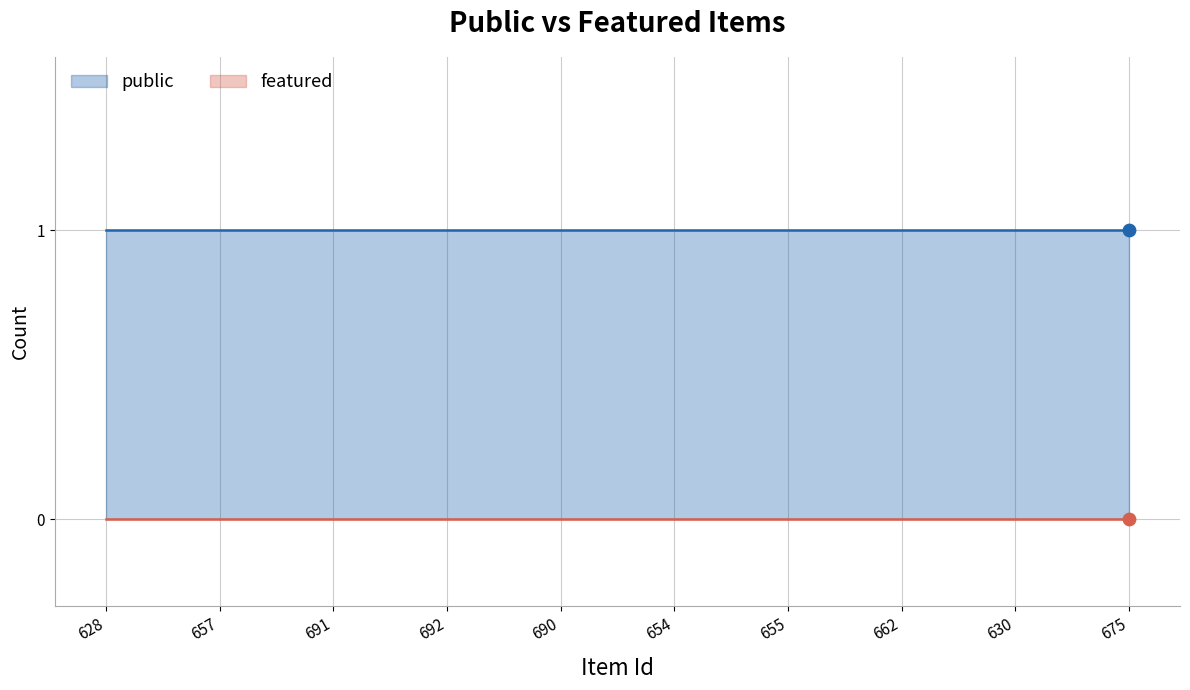

What is the total value across all series at 691?

1